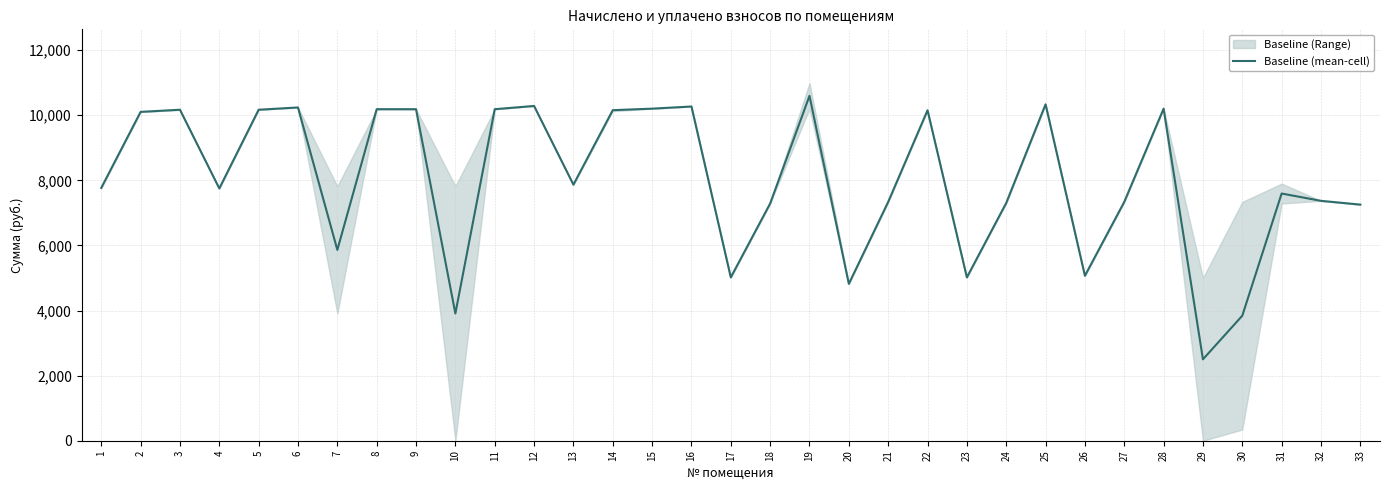

List the labels in order of value, largest first.

19, 25, 12, 16, 6, 15, 28, 8, 9, 11, 3, 5, 14, 22, 2, 13, 1, 4, 31, 32, 21, 27, 24, 18, 33, 7, 26, 17, 23, 20, 10, 30, 29